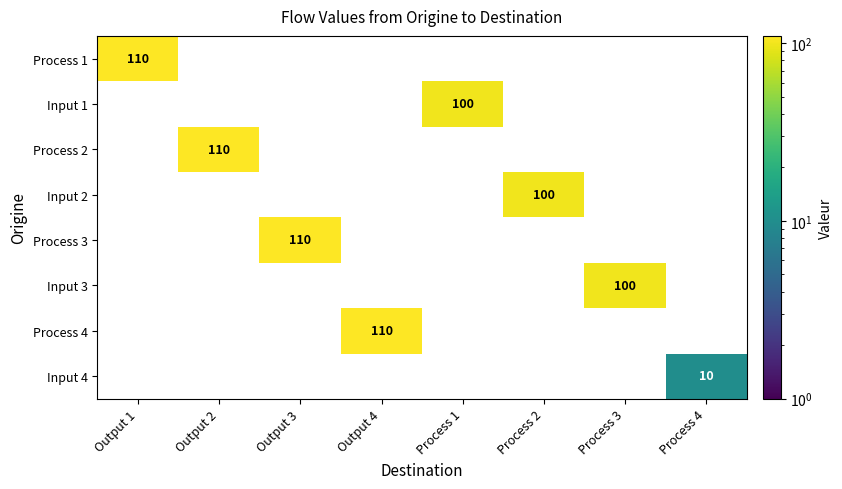

What is the total value across all series at Process 1?

100